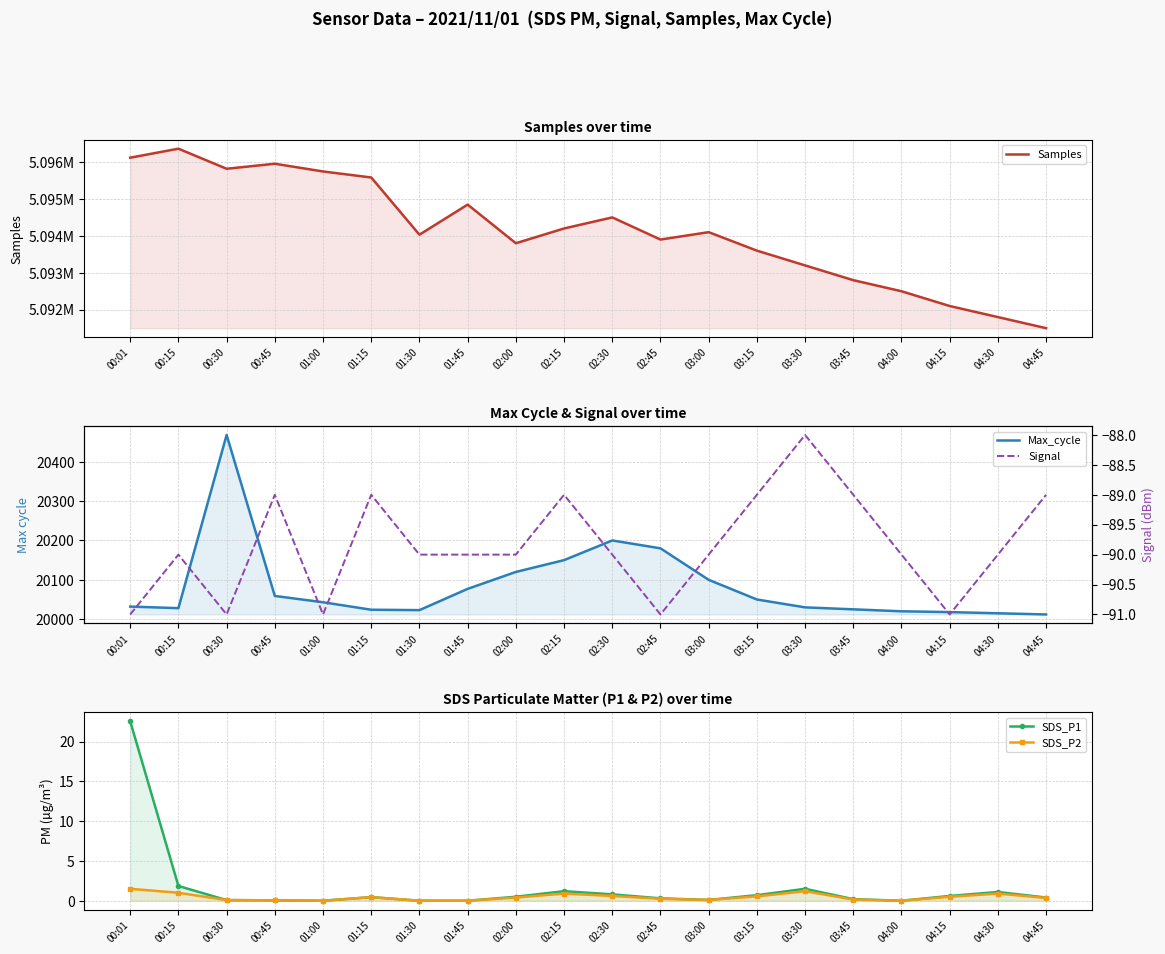

True or false: Max_cycle has a value of 28310.3 at 01:15.

False